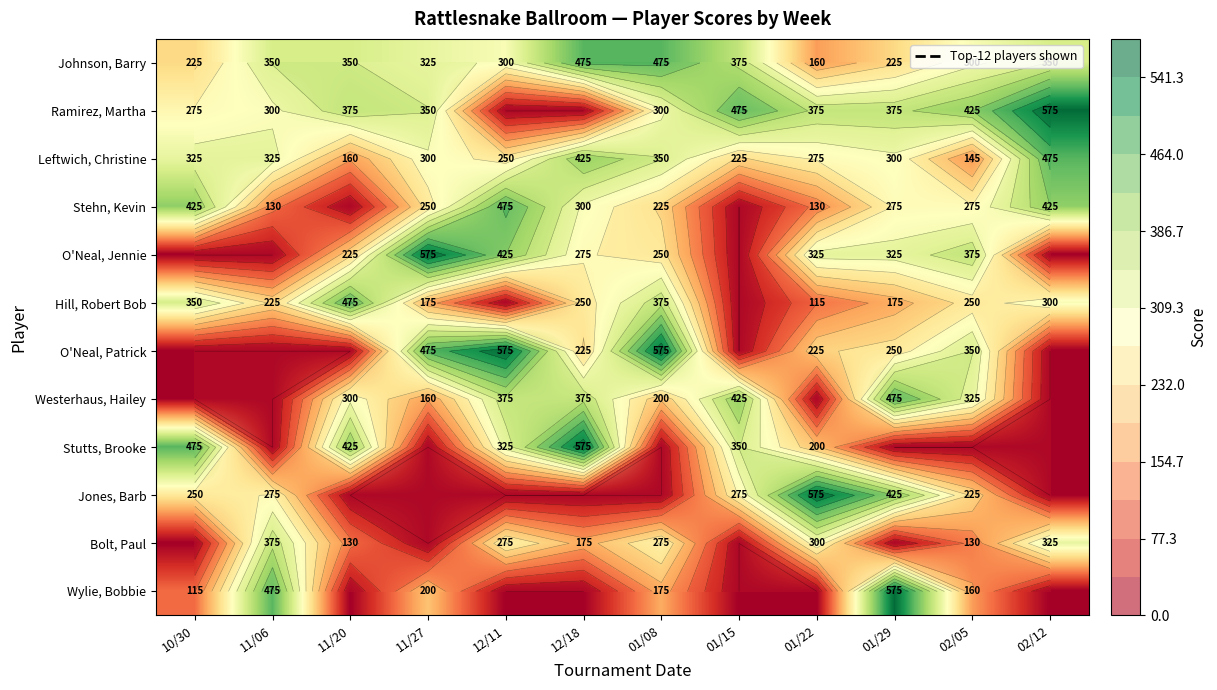

At which label does Wylie, Bobbie first exceed 115?

11/06